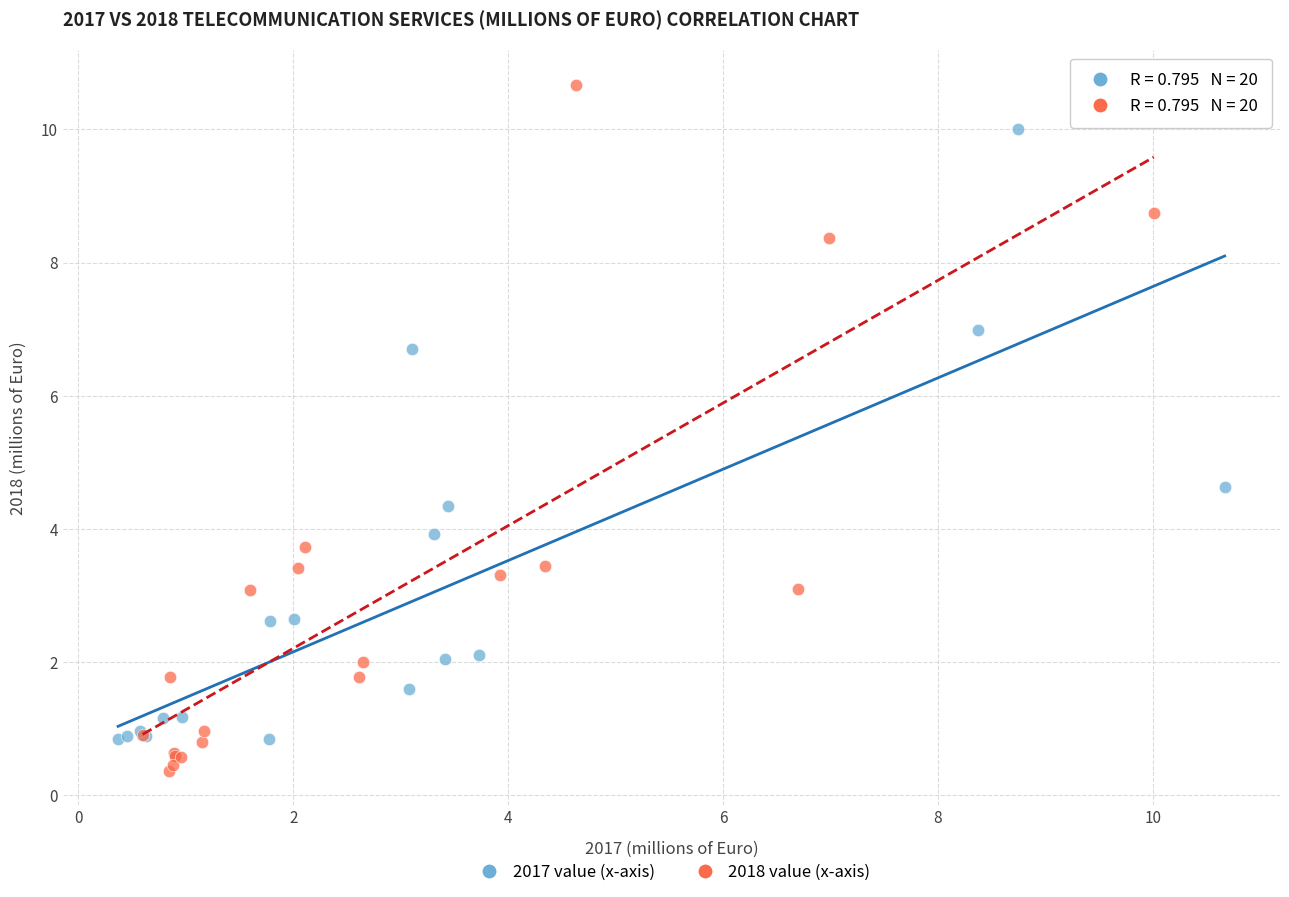

Which series has the largest Y range (max minus min)?

2018 value (x-axis)